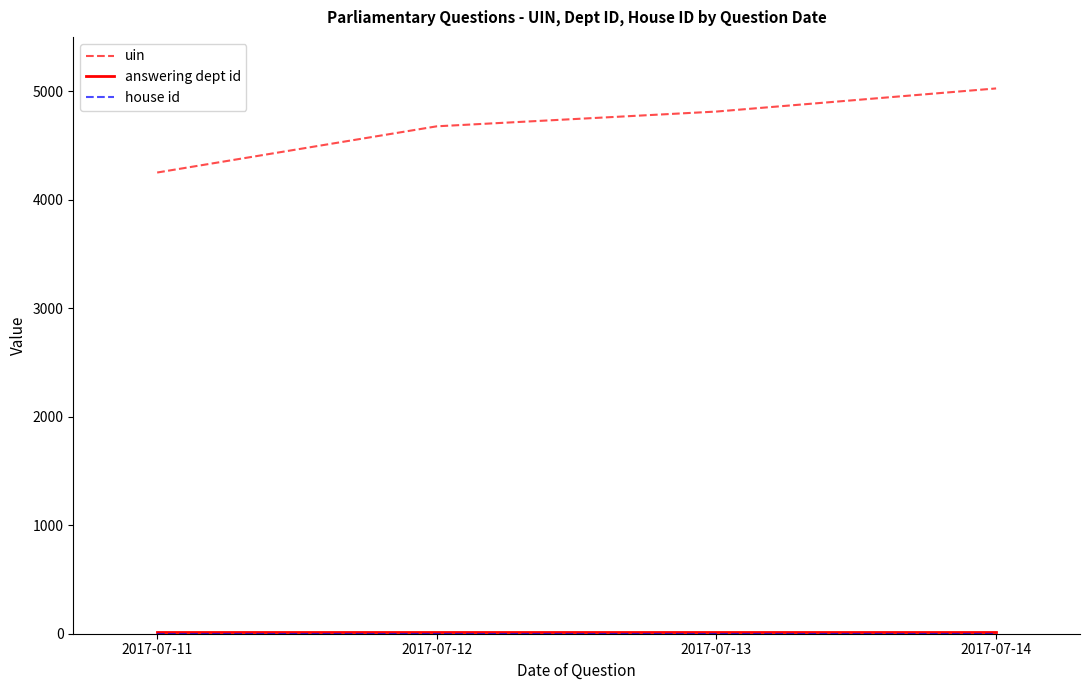

The value of uin at 2017-07-11 is 4250. True or false?

True